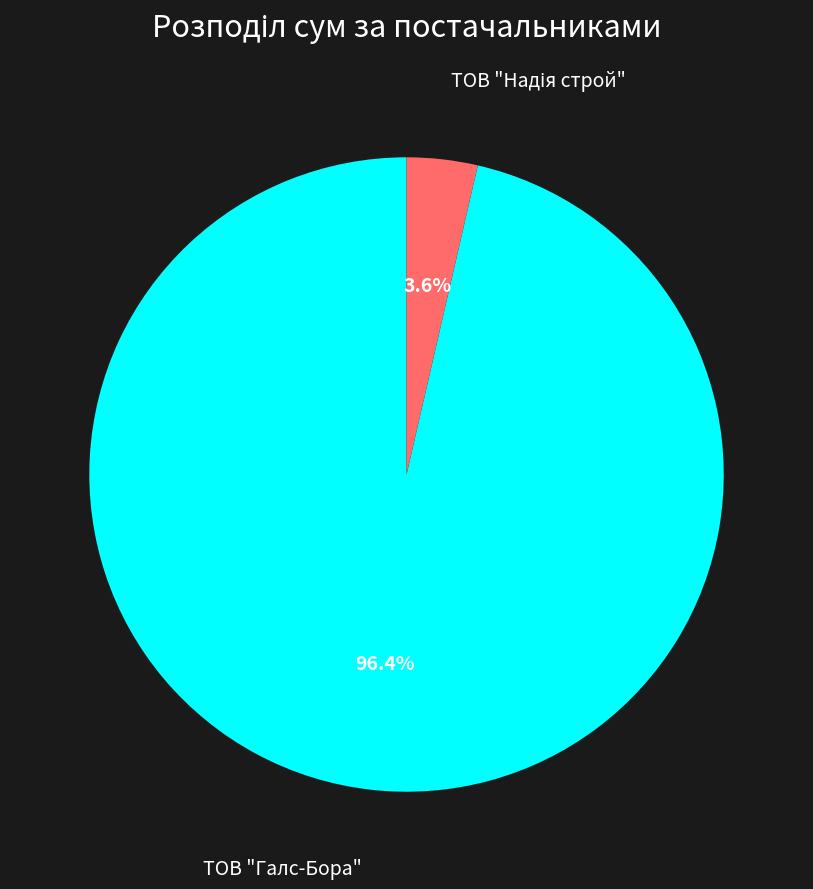

Is there a majority slice in this chart?

Yes